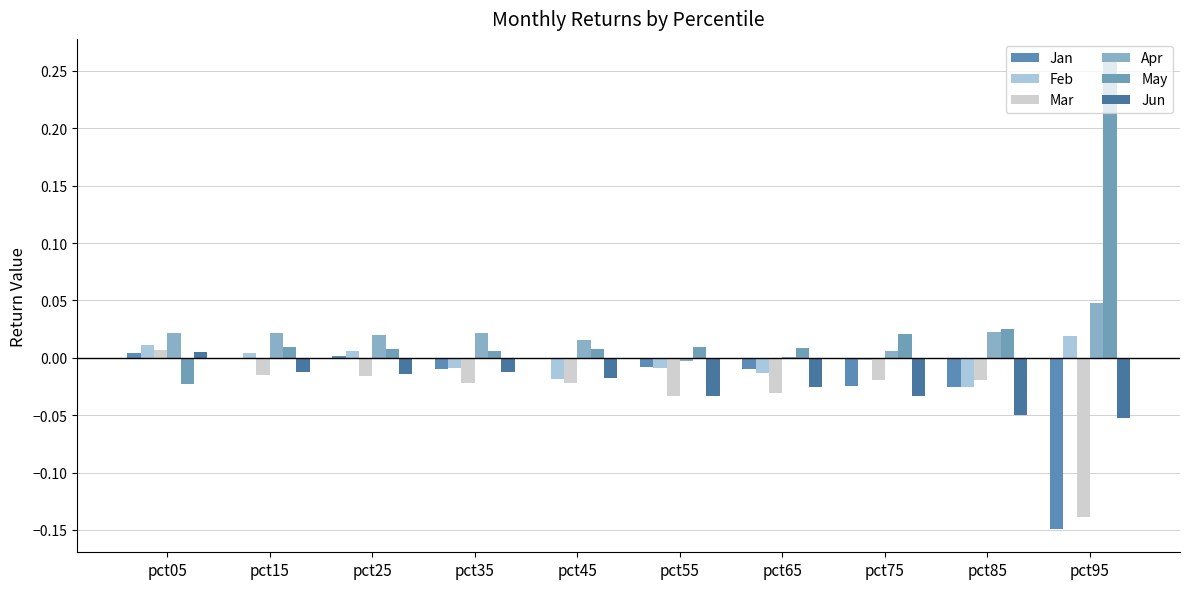

Are the bars grouped side by side (vs. stacked)?

Yes